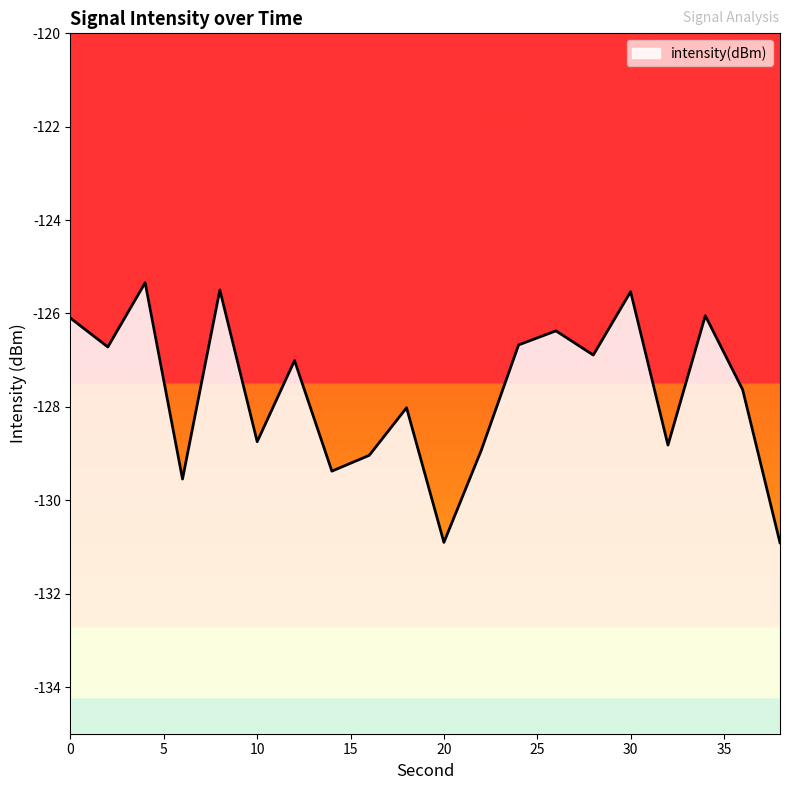

How many interior local peaks (higher than both neighbors) does the data have?

7